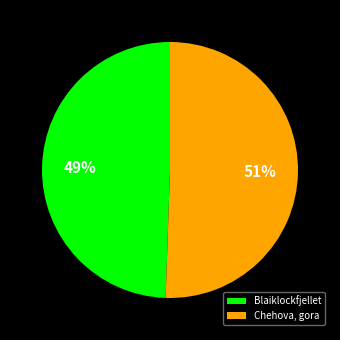

What is the majority slice?

Chehova, gora